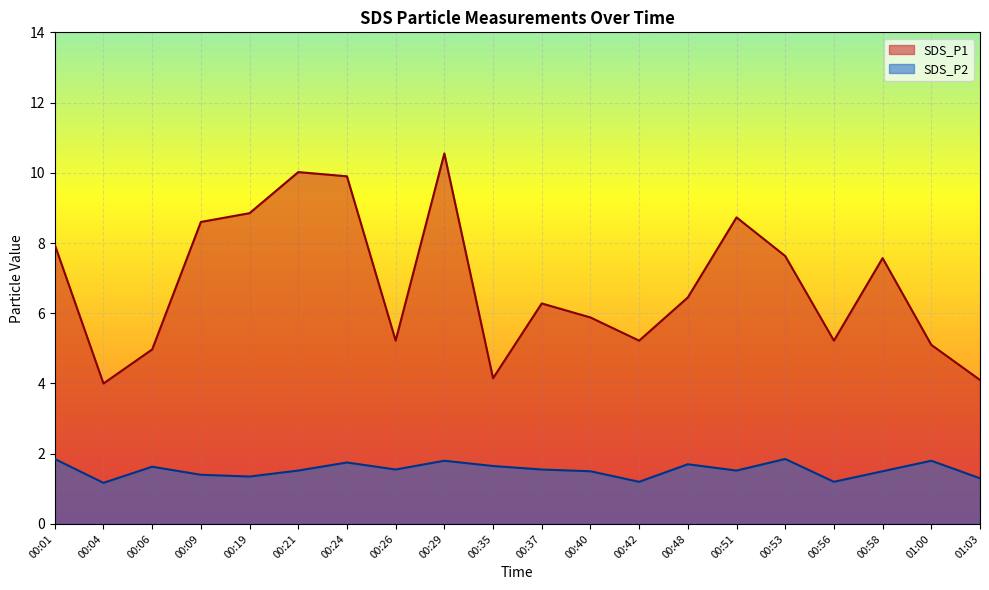

Reading left to right, what are all the values shown in this chart?

SDS_P1: 8.0	4.0	5.0	8.6	8.8	10.0	9.9	5.2	10.6	4.2	6.3	5.9	5.2	6.5	8.7	7.6	5.2	7.6	5.1	4.1
SDS_P2: 1.9	1.2	1.6	1.4	1.4	1.5	1.8	1.6	1.8	1.6	1.6	1.5	1.2	1.7	1.5	1.9	1.2	1.5	1.8	1.3